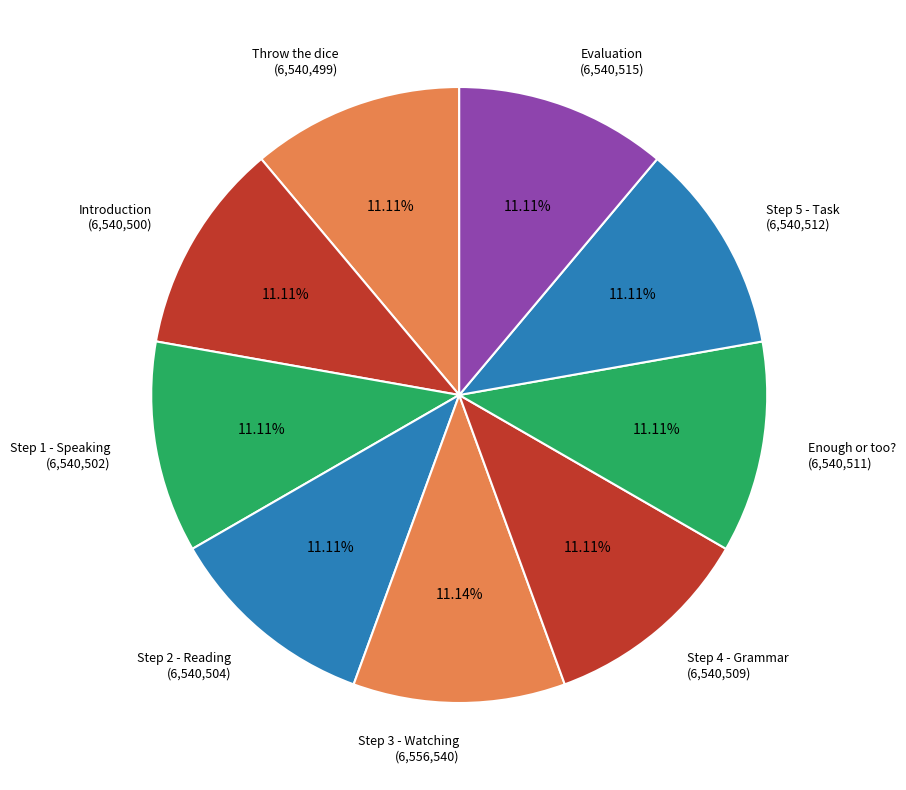

How many slices are in this pie chart?

9